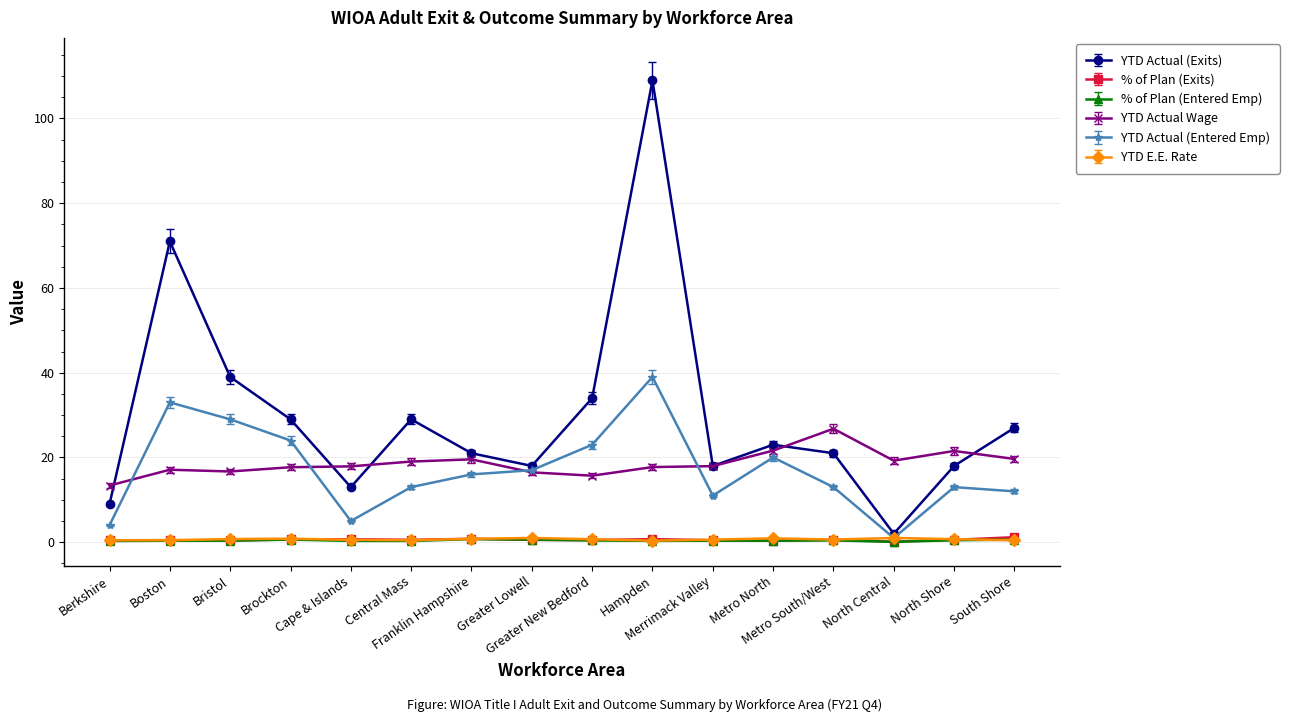

What are all the series names shown in the legend?

YTD Actual (Exits), % of Plan (Exits), % of Plan (Entered Emp), YTD Actual Wage, YTD Actual (Entered Emp), YTD E.E. Rate